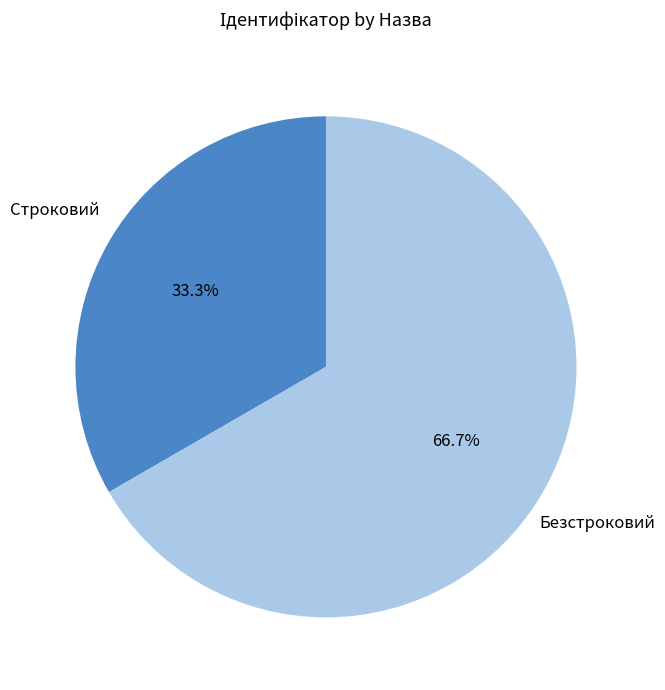

How many segments does this pie chart have?

2